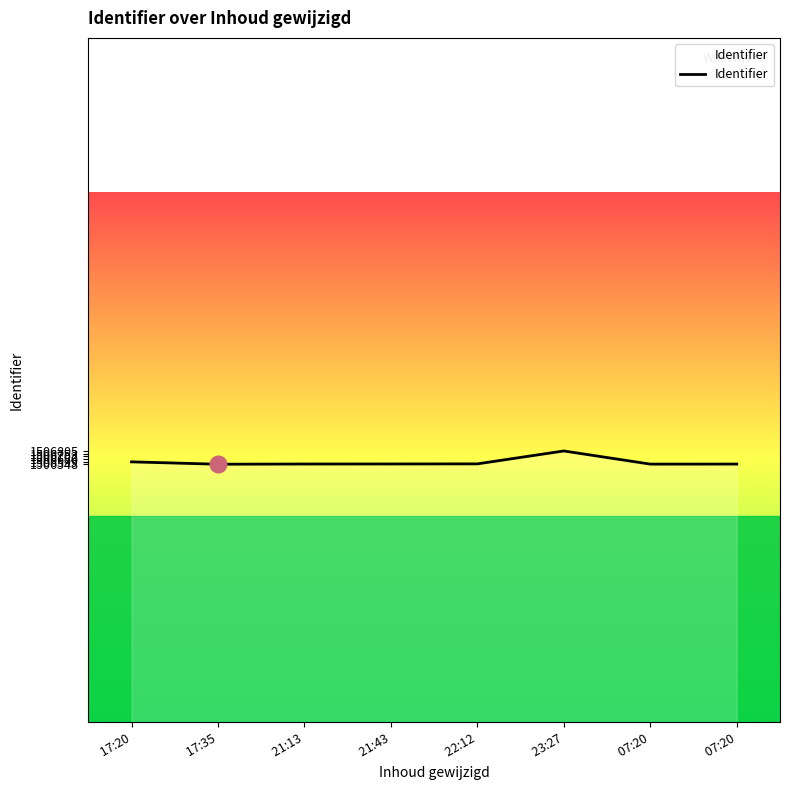

What is the difference between the values at  17:35 and  07:20?

3